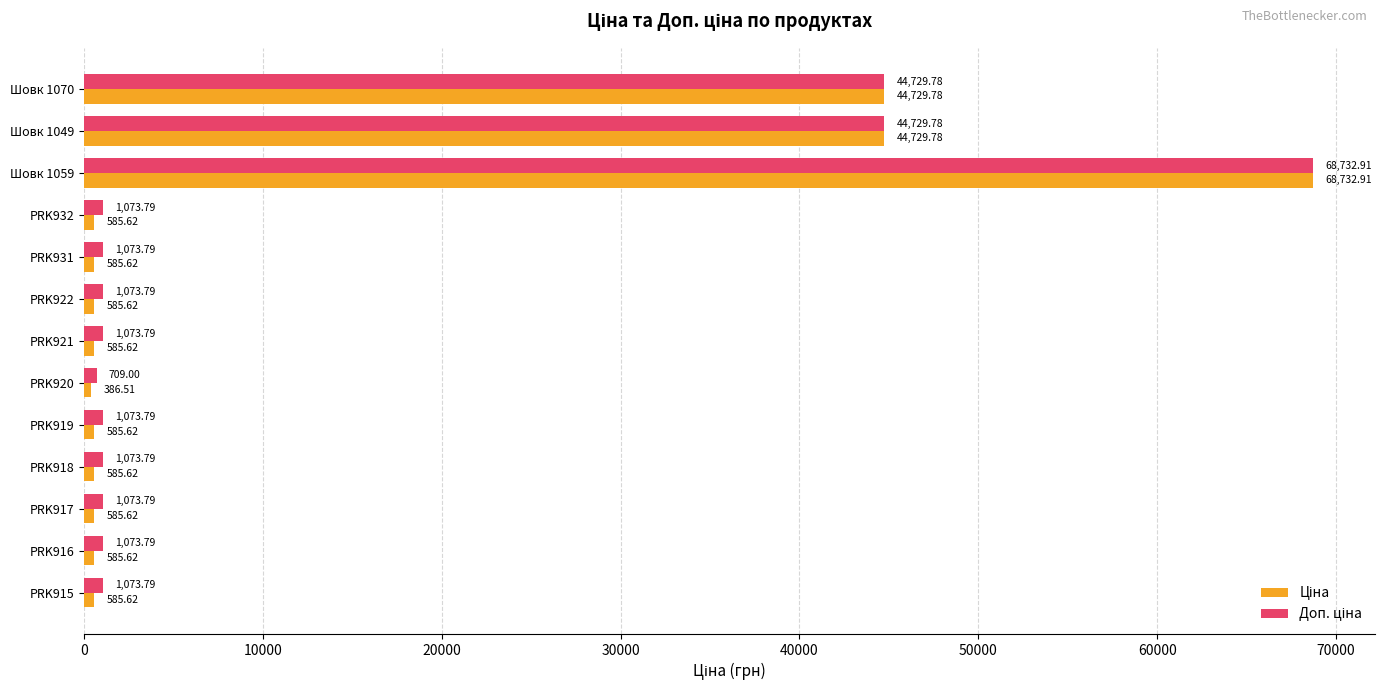

At which category is the sum across all series the highest?

Шовк 1059